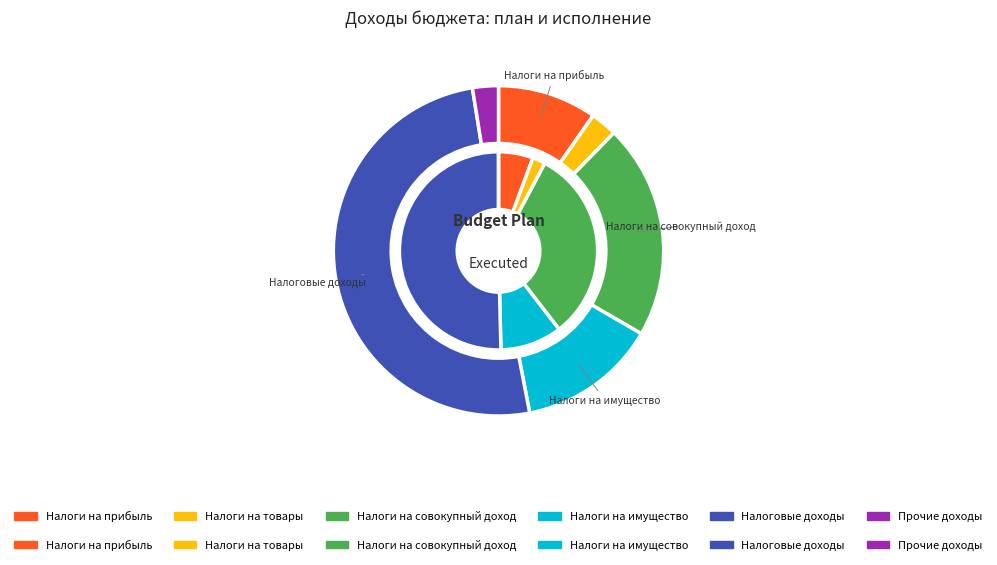

What is the difference between the highest and lowest values at Налоги на имущество?

167848.3